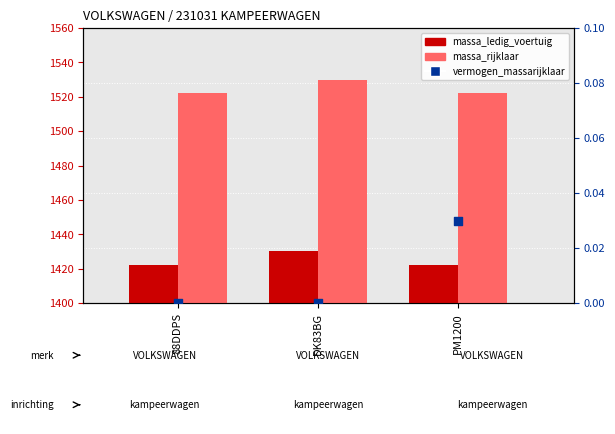

What is the total value across all series at PM1200?

2944.0